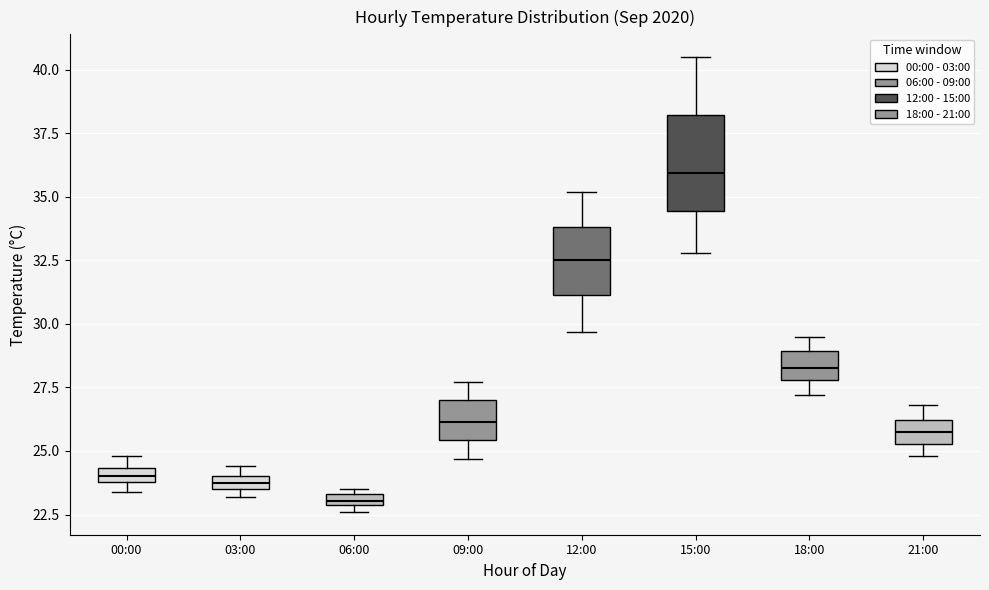

Which box has the lowest median line?

06:00